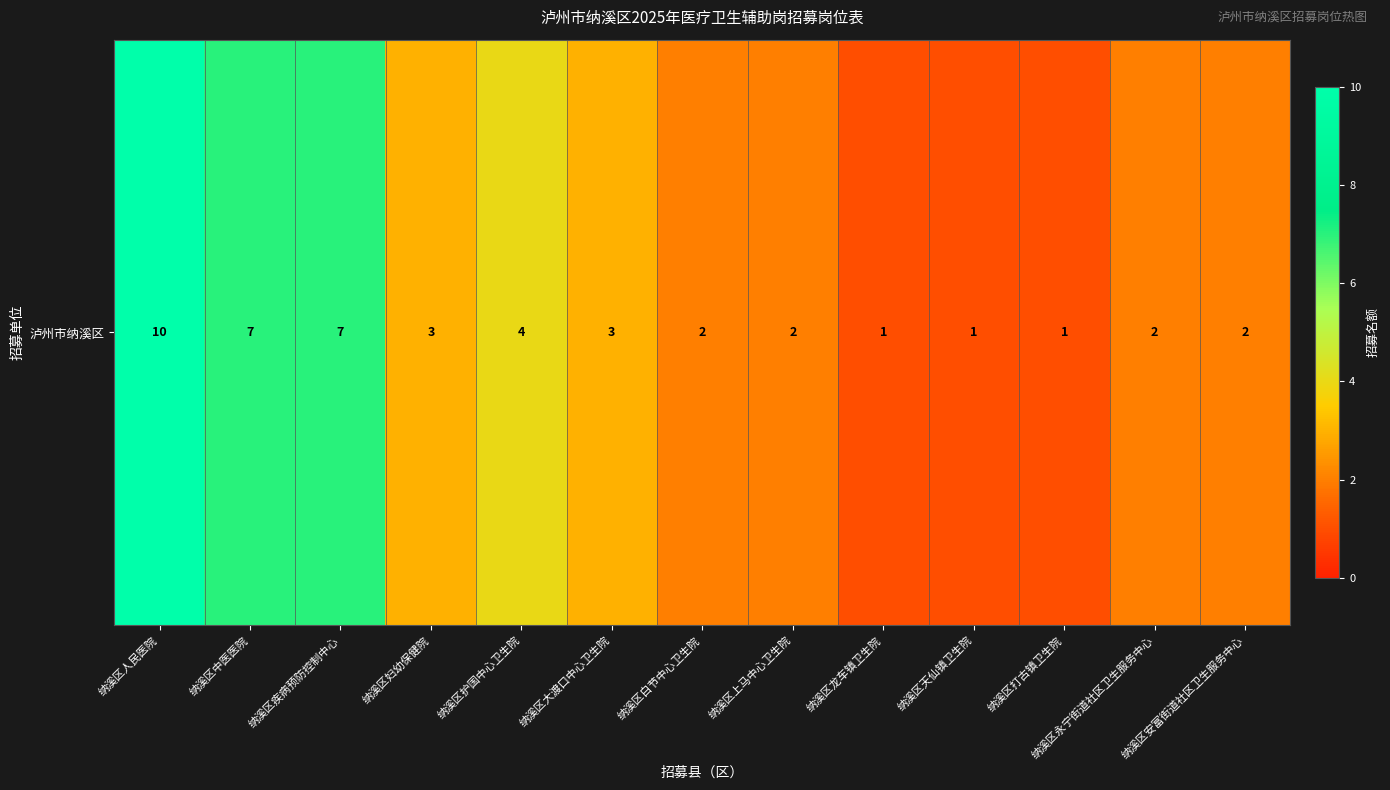

Reading left to right, list all the values displayed in this chart.

纳溪区人民医院=10	纳溪区中医医院=7	纳溪区疾病预防控制中心=7	纳溪区妇幼保健院=3	纳溪区护国中心卫生院=4	纳溪区大渡口中心卫生院=3	纳溪区白节中心卫生院=2	纳溪区上马中心卫生院=2	纳溪区龙车镇卫生院=1	纳溪区天仙镇卫生院=1	纳溪区打古镇卫生院=1	纳溪区永宁街道社区卫生服务中心=2	纳溪区安富街道社区卫生服务中心=2